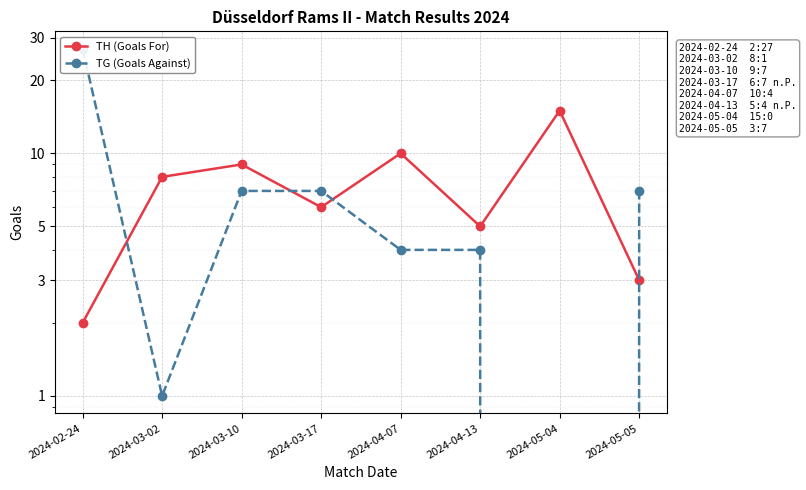

At how many categories does at least one series exceed 23?

1